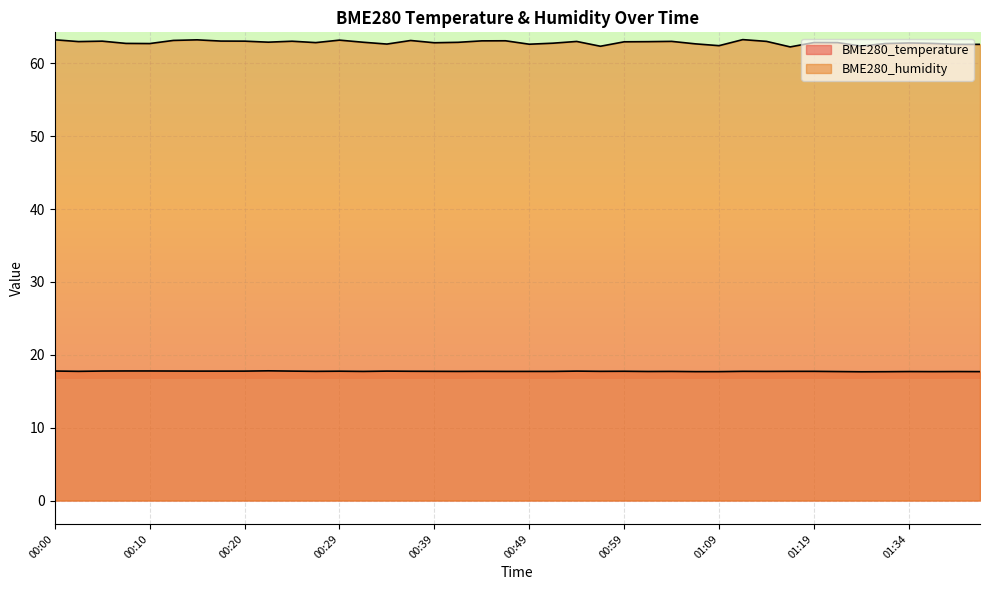

What is the difference between the maximum and minimum values in the BME280_humidity series?

1.0